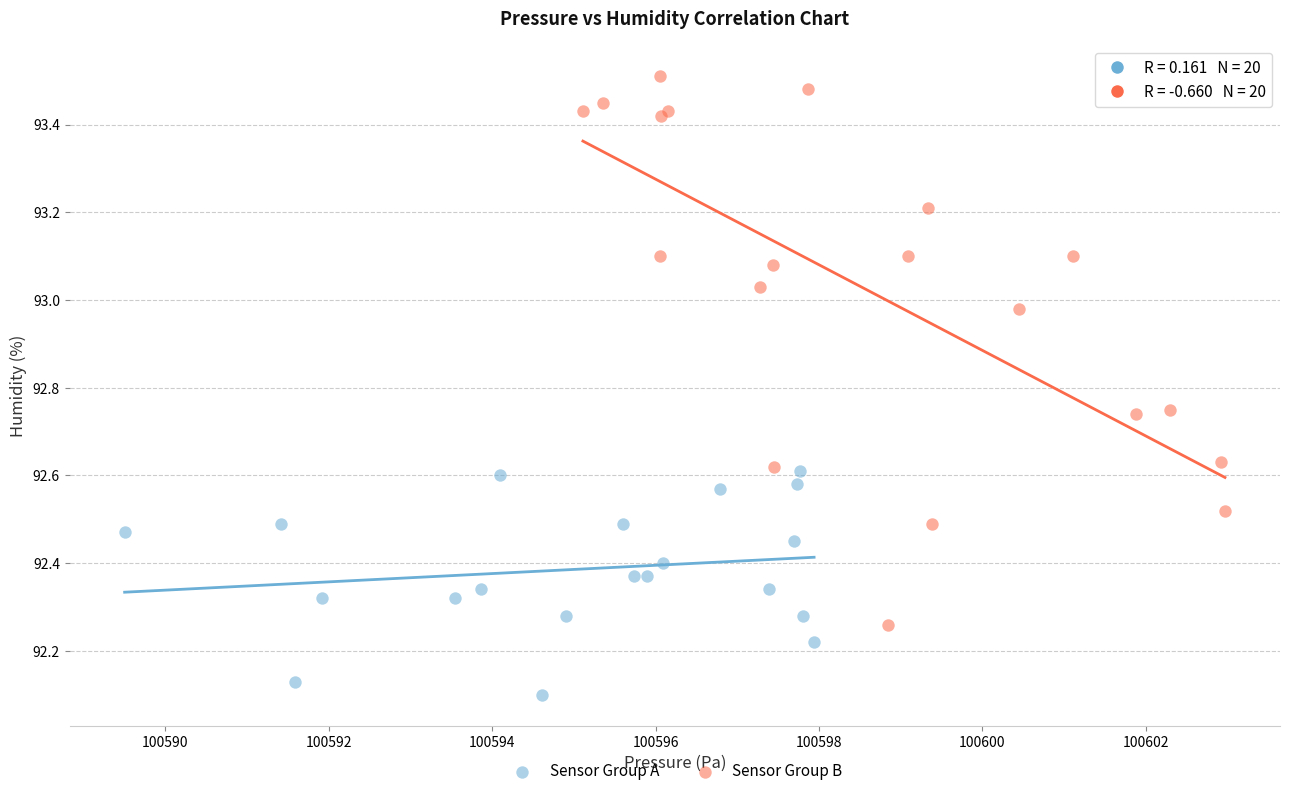

Which series has the widest spread of Y values?

Sensor Group B